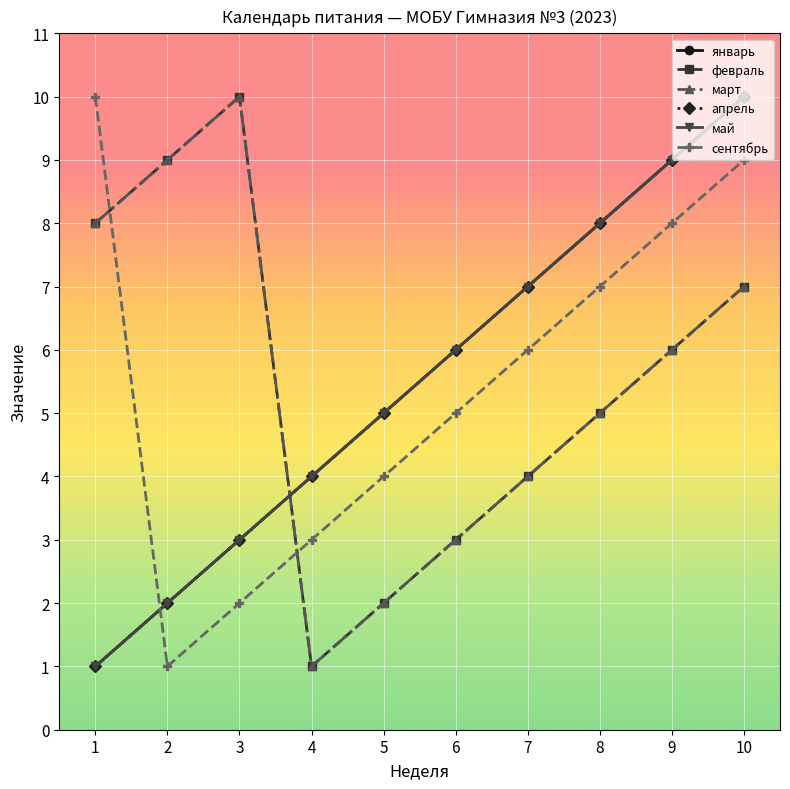

What is the greatest value displayed?

10